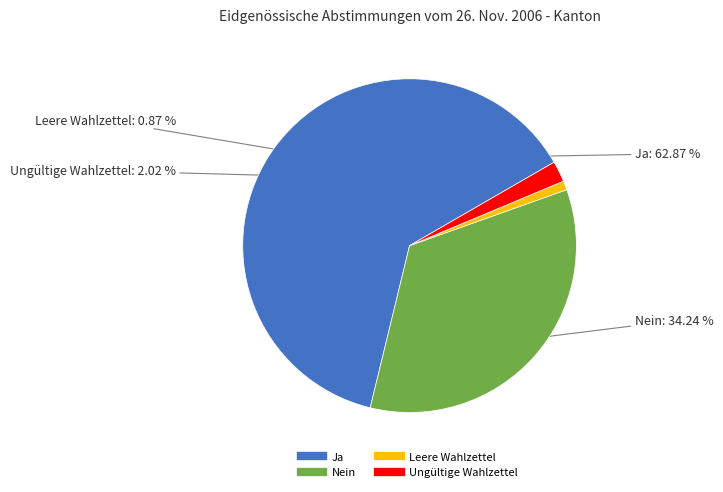

To the nearest percent, what is the difference between the largest and smallest slice percentages?

62%